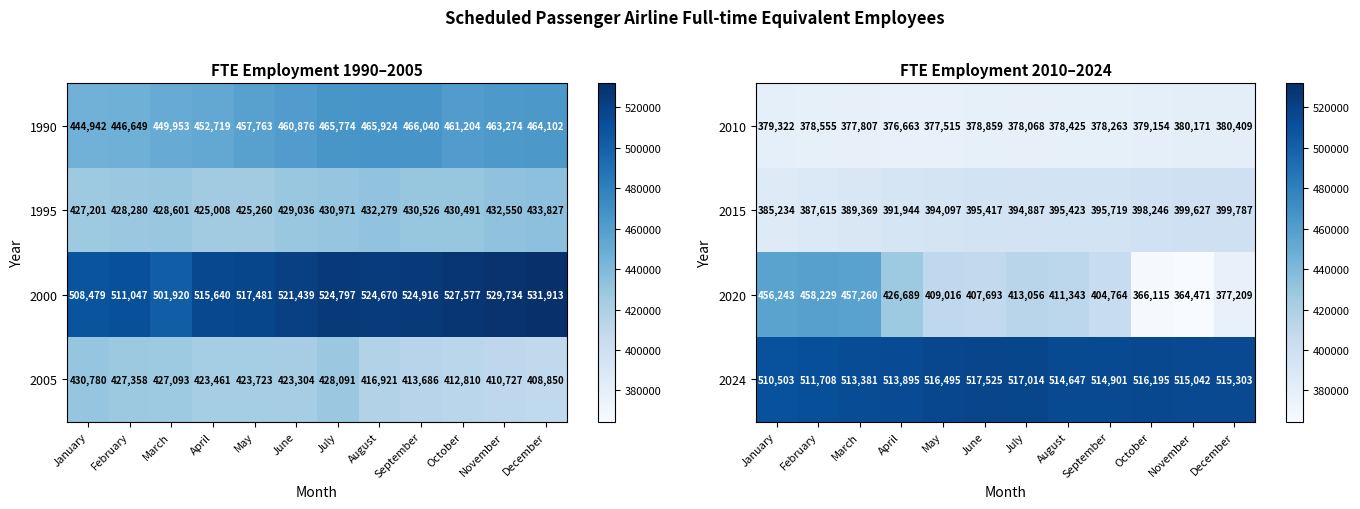

The value of 2010 at November is 113423. True or false?

False